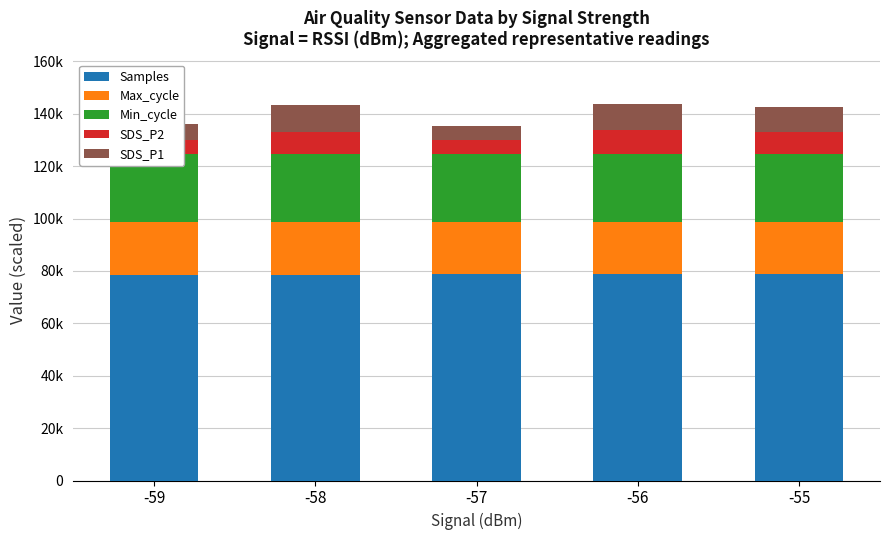

What is the sum of all Samples values?

393184.2